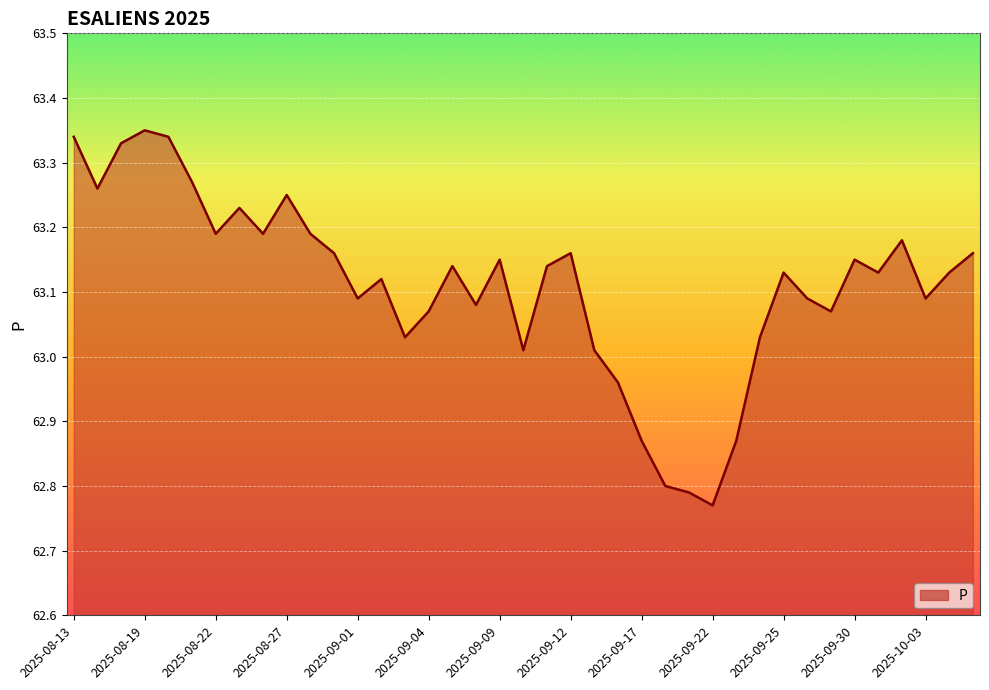

What is the difference between the maximum and minimum values?

0.6